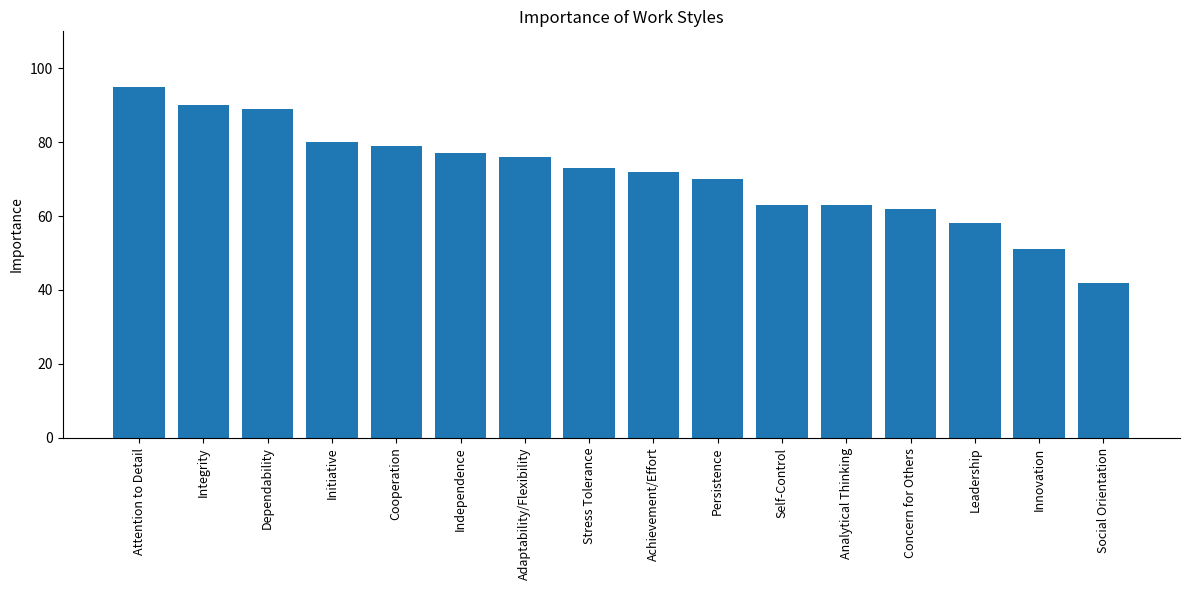

What is the label of the 15th bar from the left?

Innovation